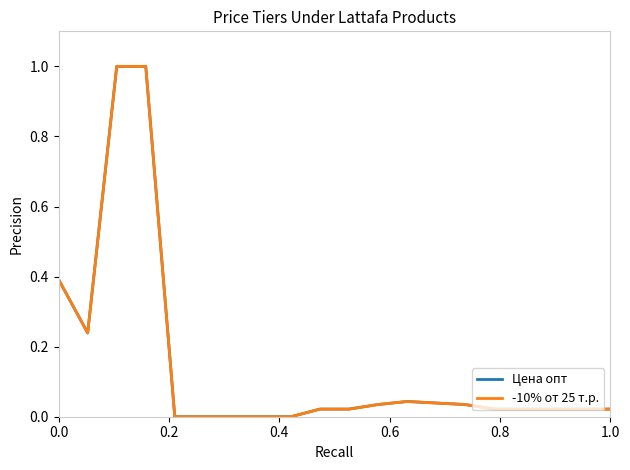

Rank the series by their maximum value, from lowest to highest.

Цена опт, -10% от 25 т.р.